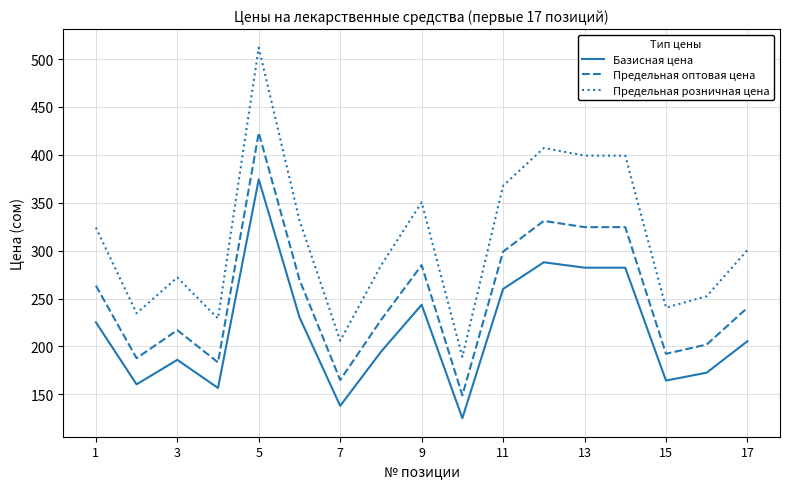

List the series in order of their overall mean, lowest first.

Базисная цена, Предельная оптовая цена, Предельная розничная цена